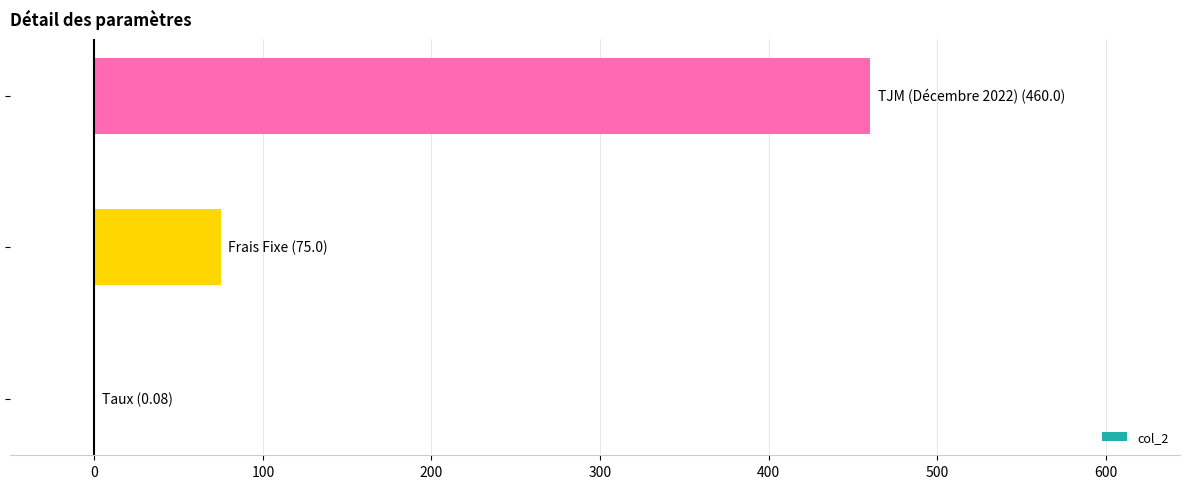

What is the maximum value shown in the chart?

460.0